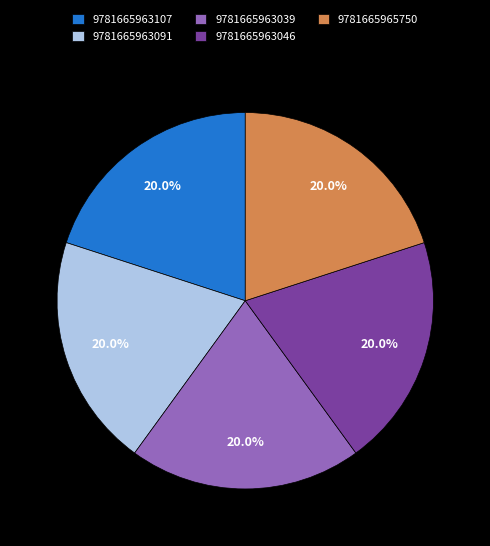

What is the total percentage of 9781665963046 and 9781665963091?

40.0%